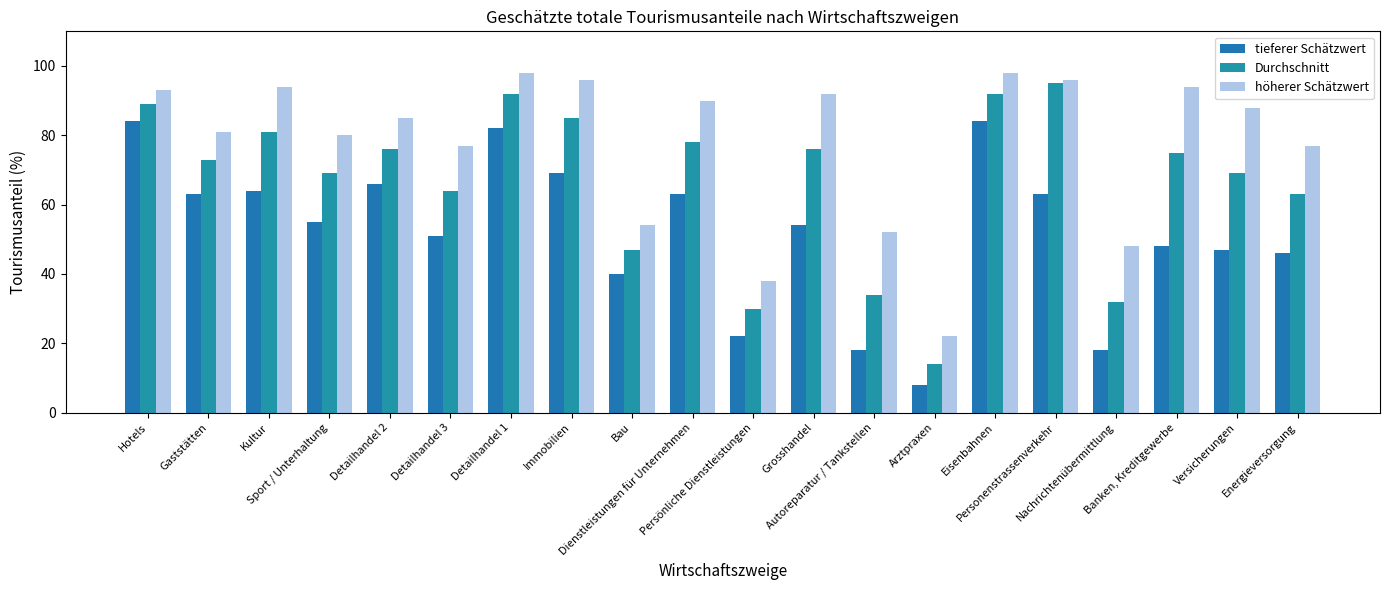

What is the difference between the highest and lowest values at Sport / Unterhaltung?

25